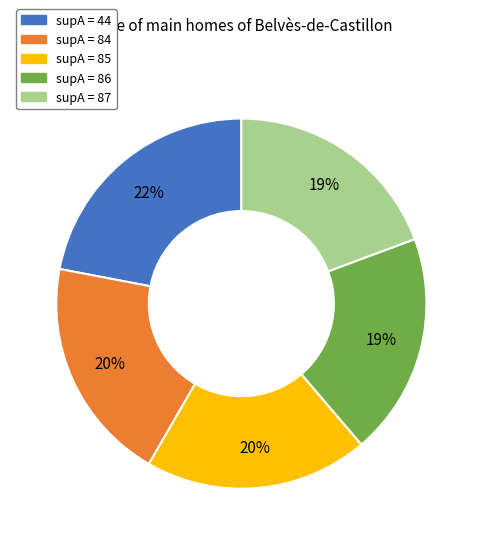

Does any single category account for the majority?

No